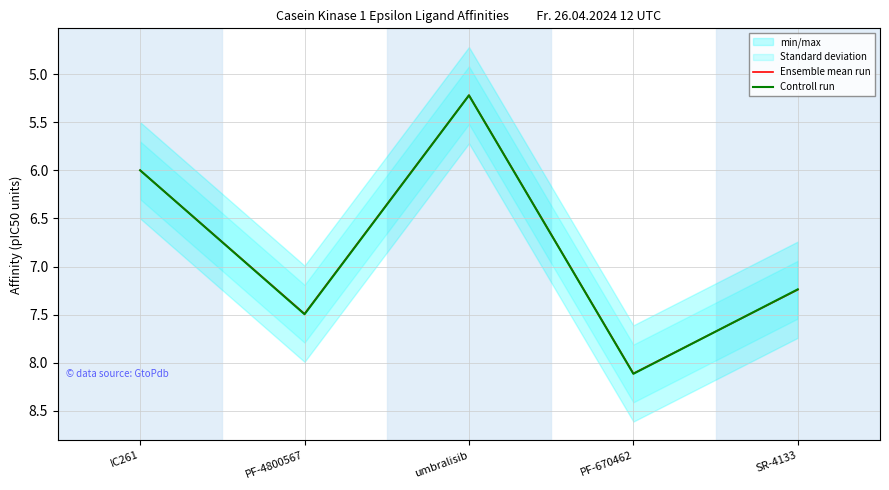

At which category is the sum across all series the highest?

PF-670462